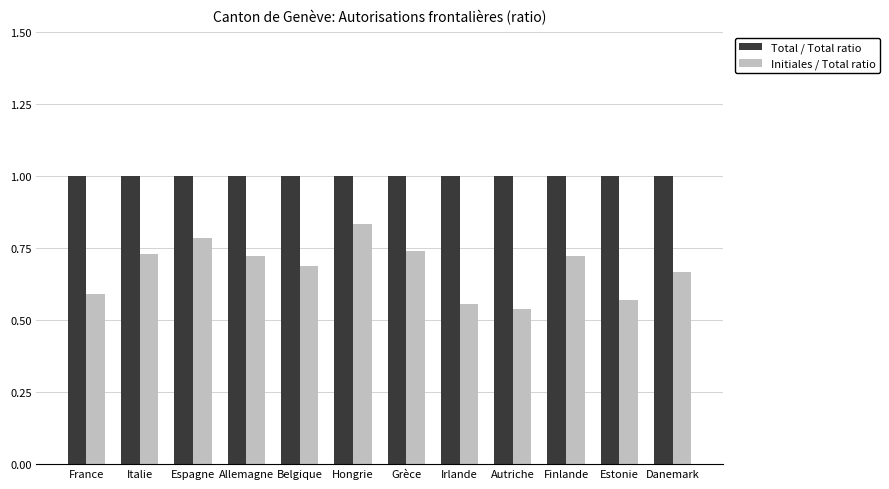

Rank the series by their maximum value, from lowest to highest.

Initiales / Total ratio, Total / Total ratio